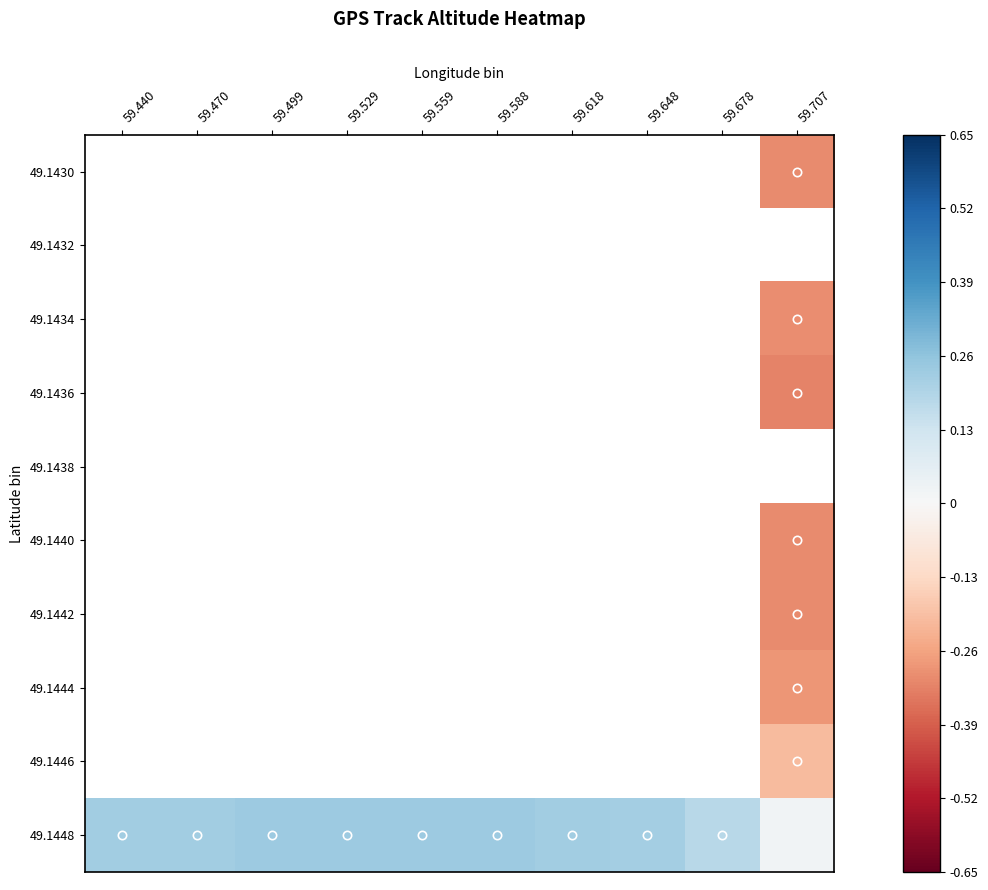

Rank the categories by 49.1446 value from highest to lowest.

59.440, 59.470, 59.499, 59.529, 59.559, 59.588, 59.618, 59.648, 59.678, 59.707